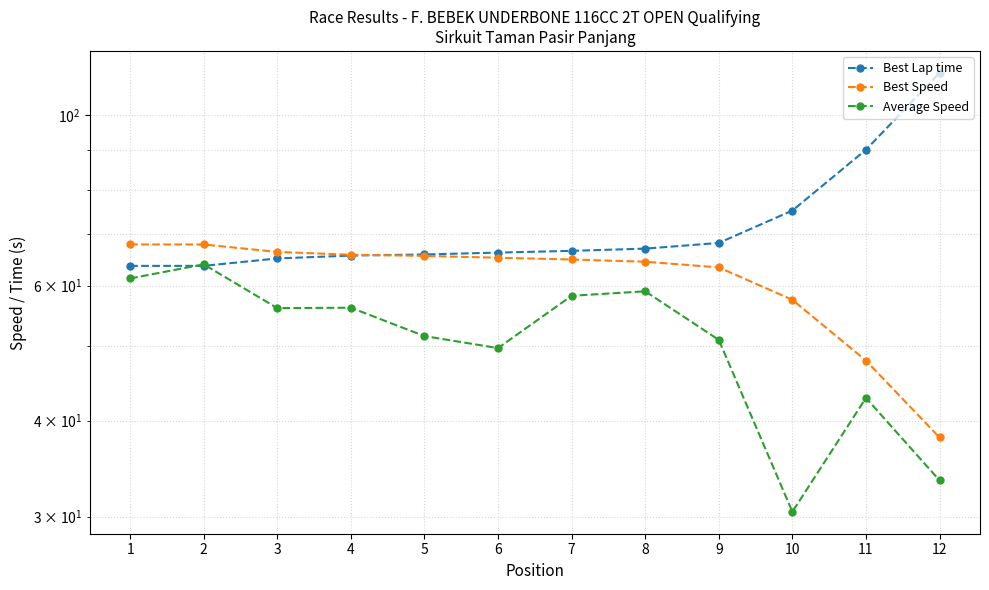

How many interior local valleys does the Average Speed series have?

3